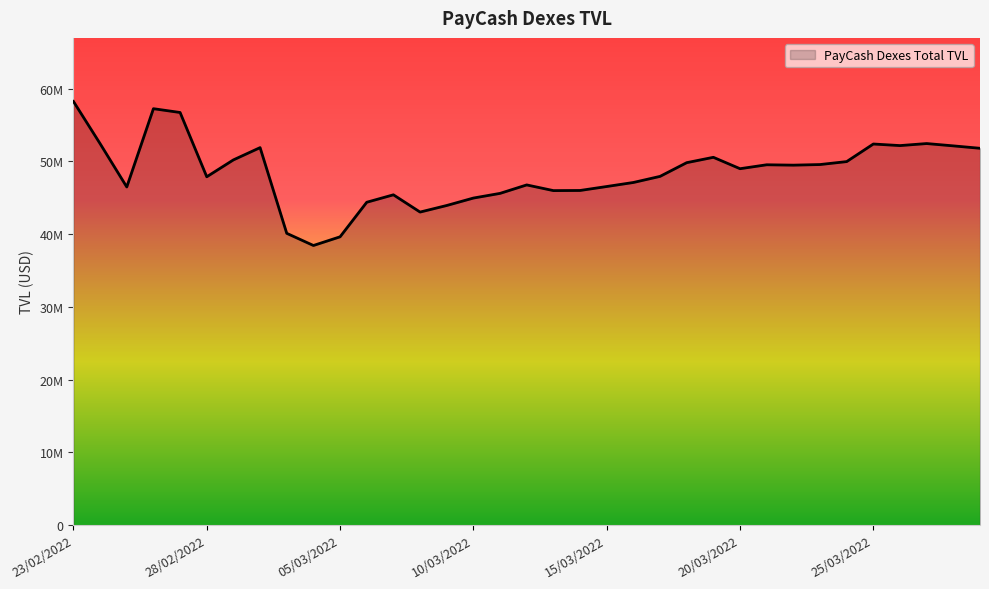

Does the chart display data point markers on the line(s)?

No